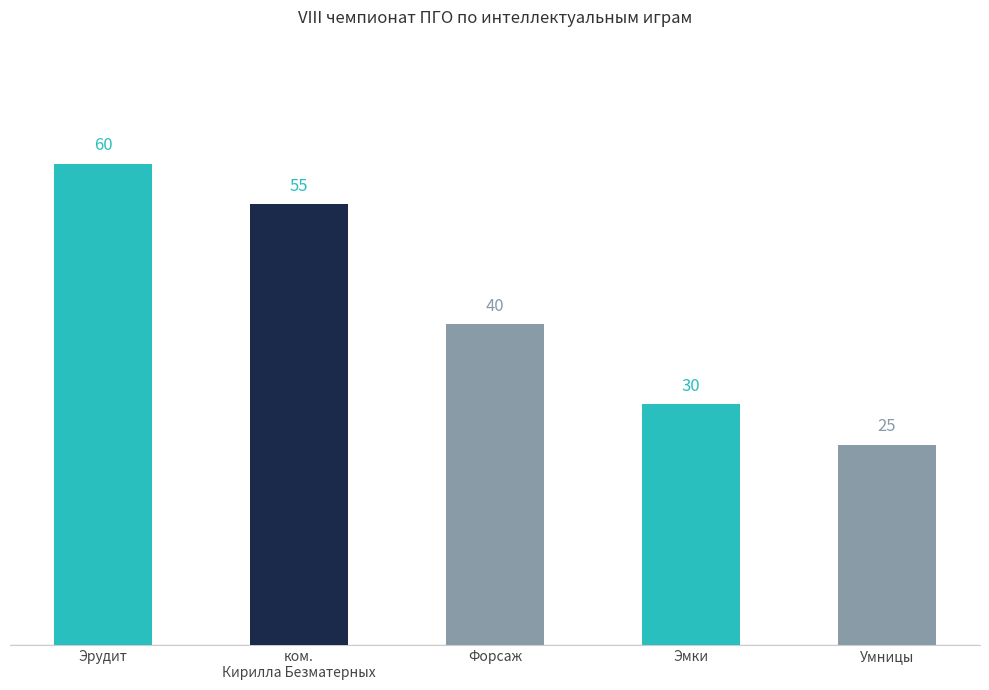

What is the difference between the maximum and minimum values?

35